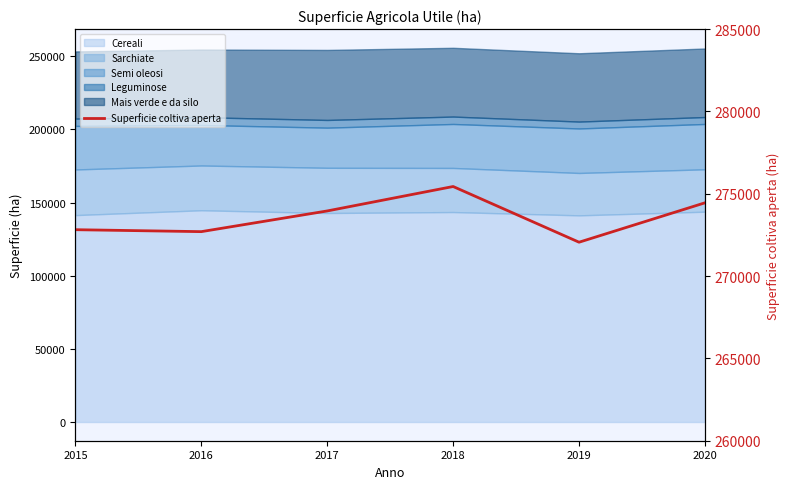

Reading right to left, what are all the values shown in this chart?

2020=274449	2019=272056	2018=275439	2017=273955	2016=272698	2015=272816